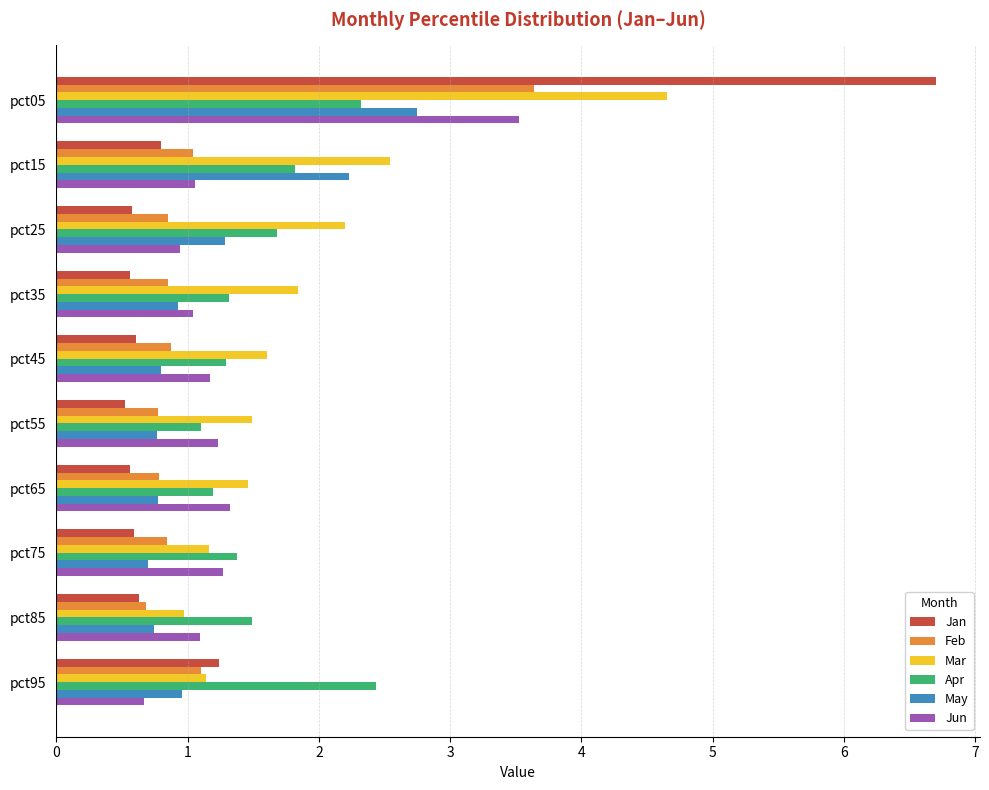

What is the spread (max minus min) of values at pct35?

1.3